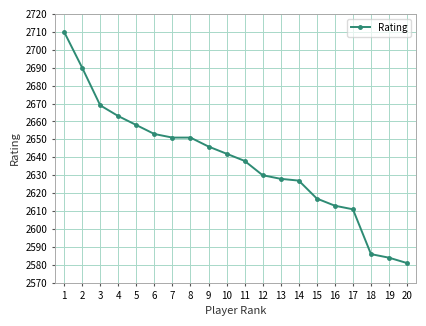

What is the value of the 10th point from the left?

2642